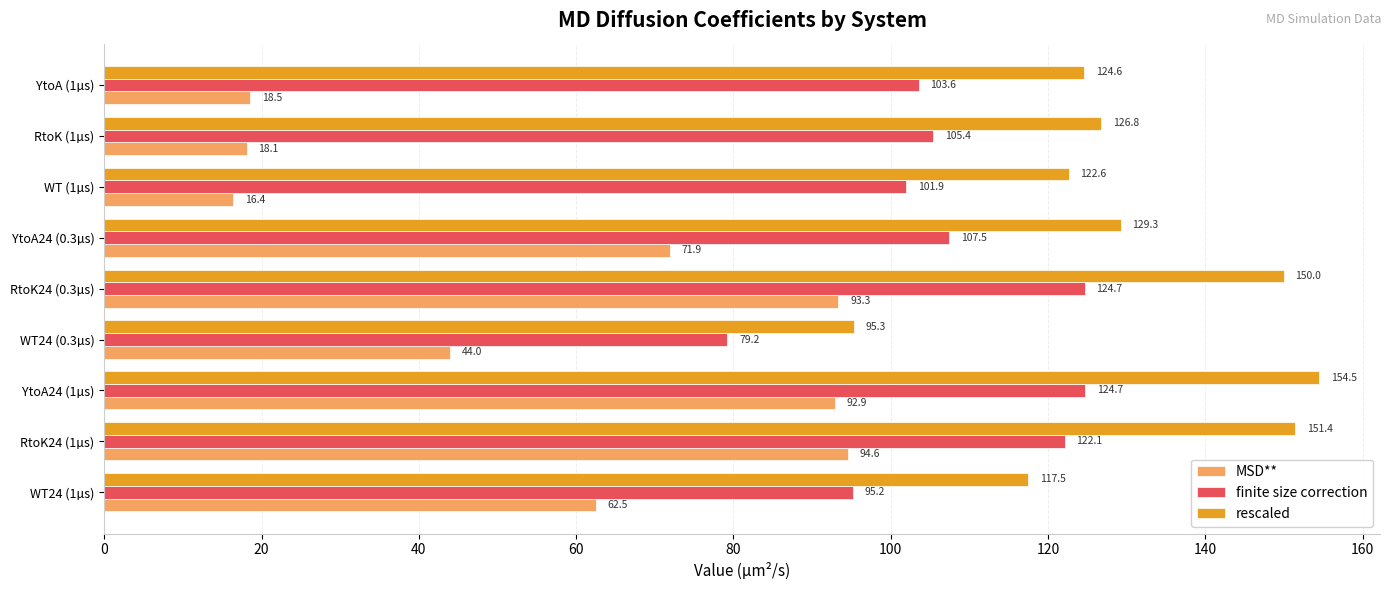

Which series has the largest total across all categories?

rescaled